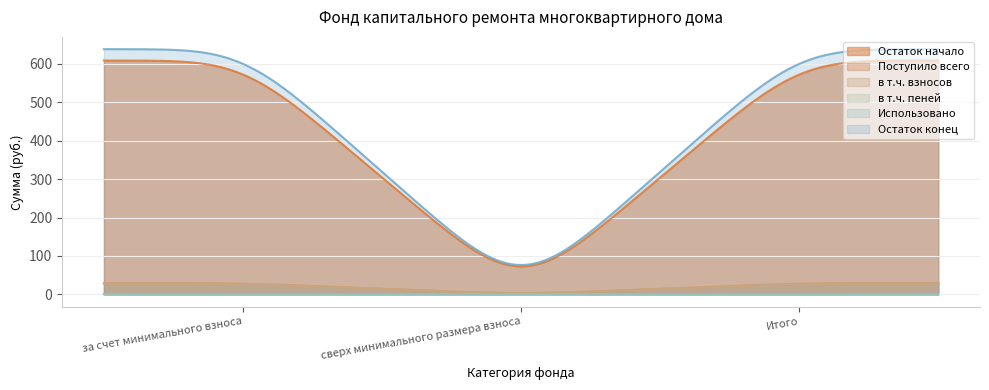

At which category is the sum across all series the highest?

за счет минимального взноса